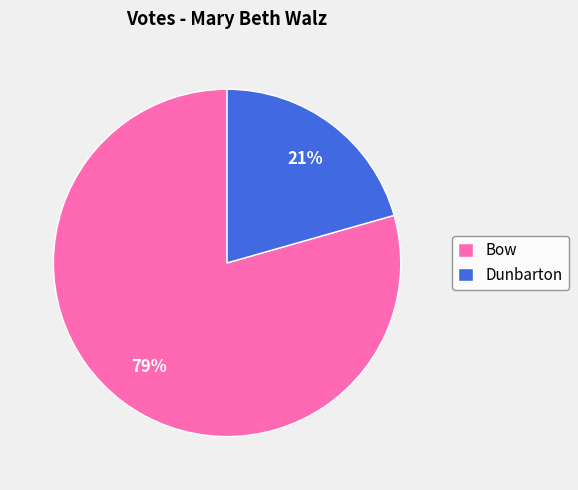

Rank the categories by value from highest to lowest.

Bow, Dunbarton